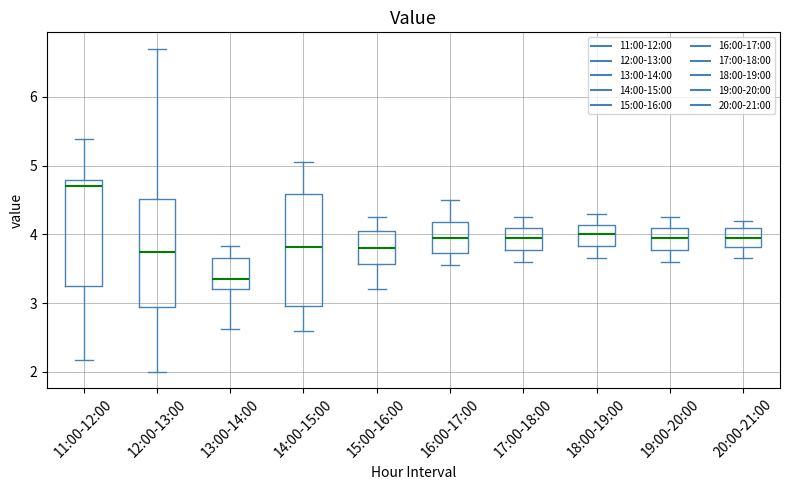

Which box has the lowest median line?

13:00-14:00